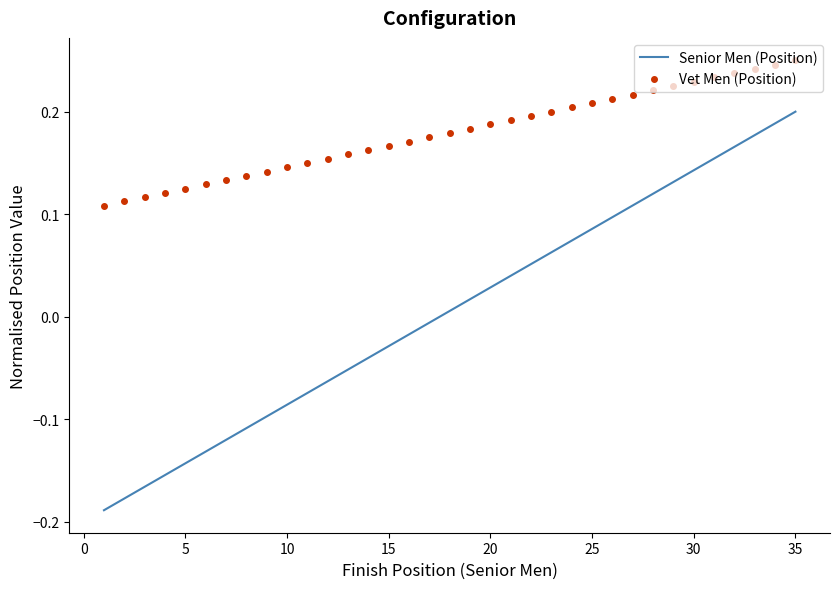

True or false: Vet Men (Position) and Senior Men (Position) cross at least once.

False